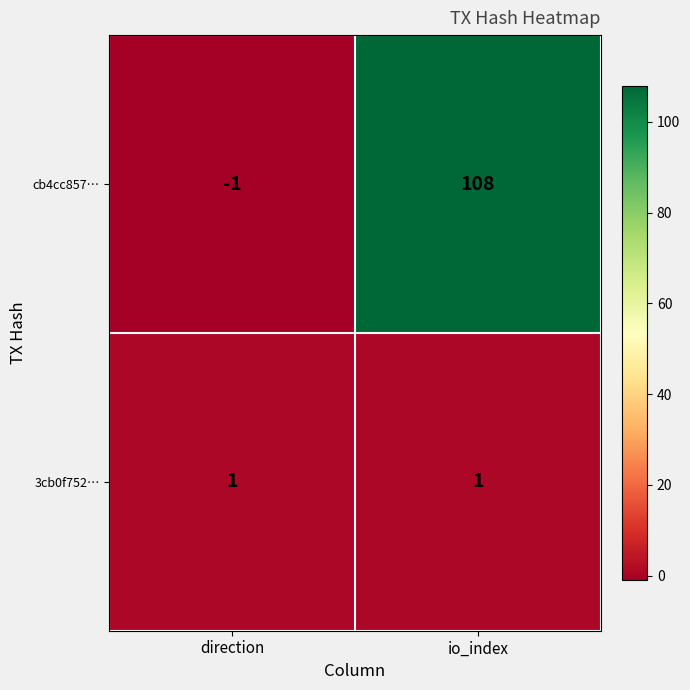

Which series changed the most between direction and io_index?

cb4cc857…